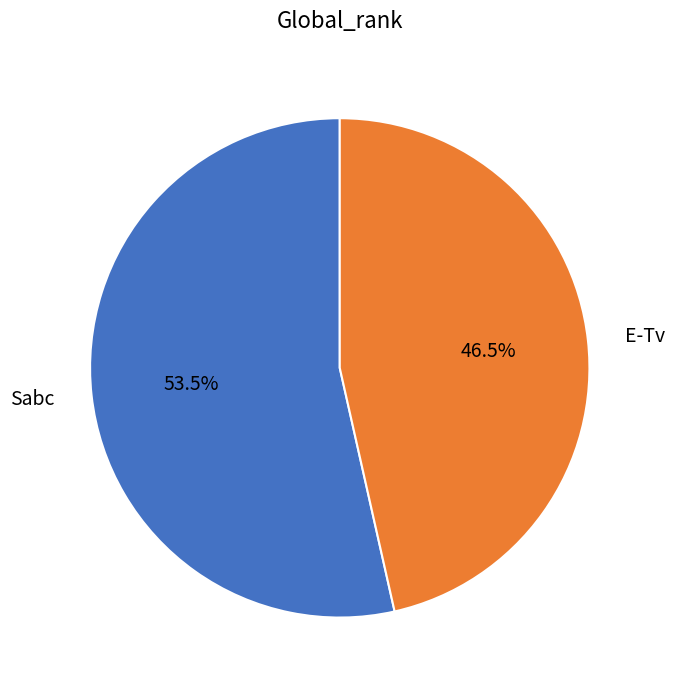

Rank the categories by value from lowest to highest.

E-Tv, Sabc